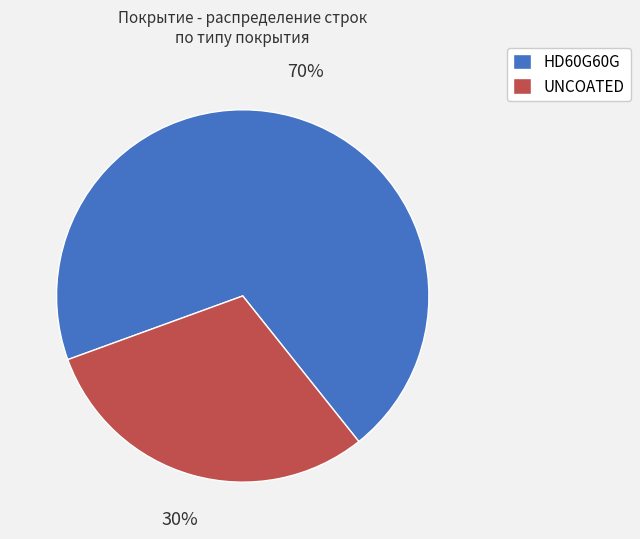

What is the smallest slice in the pie chart?

UNCOATED